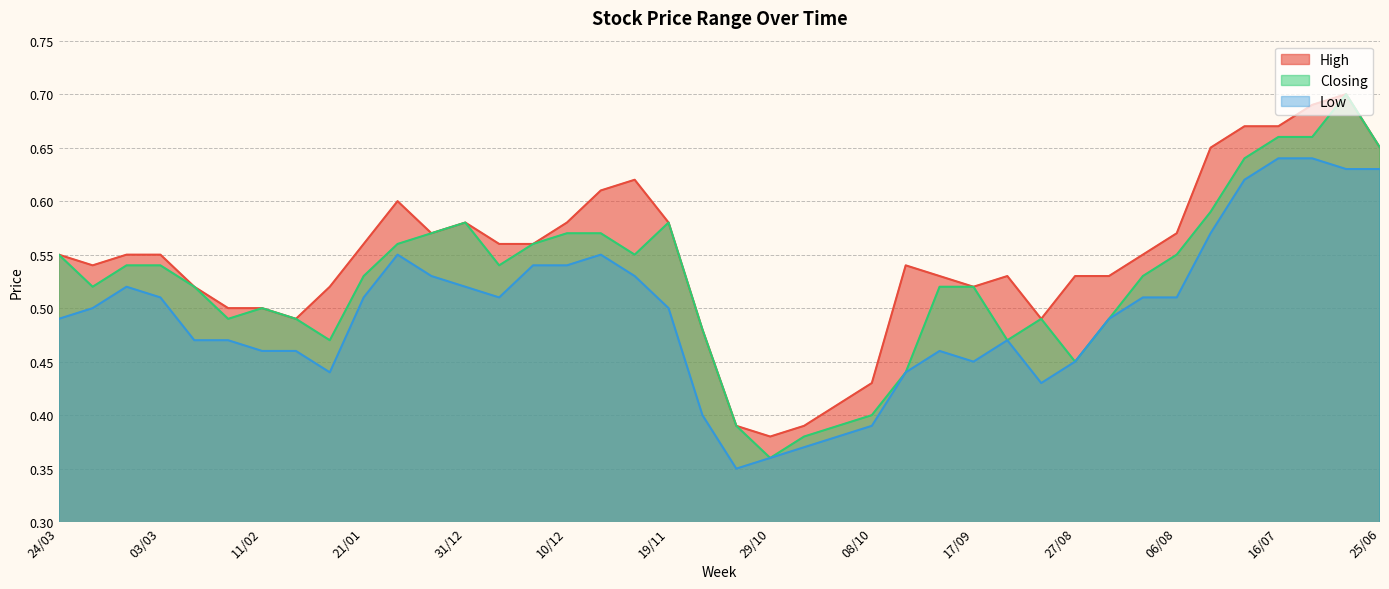

At 30/07, list the series in order from smallest to largest.

Low, Closing, High